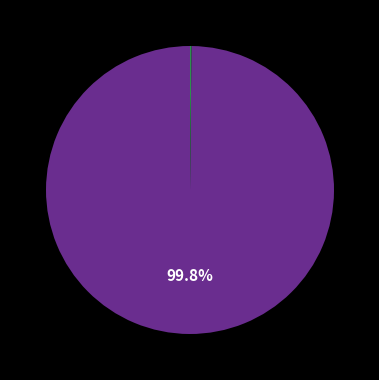

Is there any slice that represents more than half of the pie?

Yes